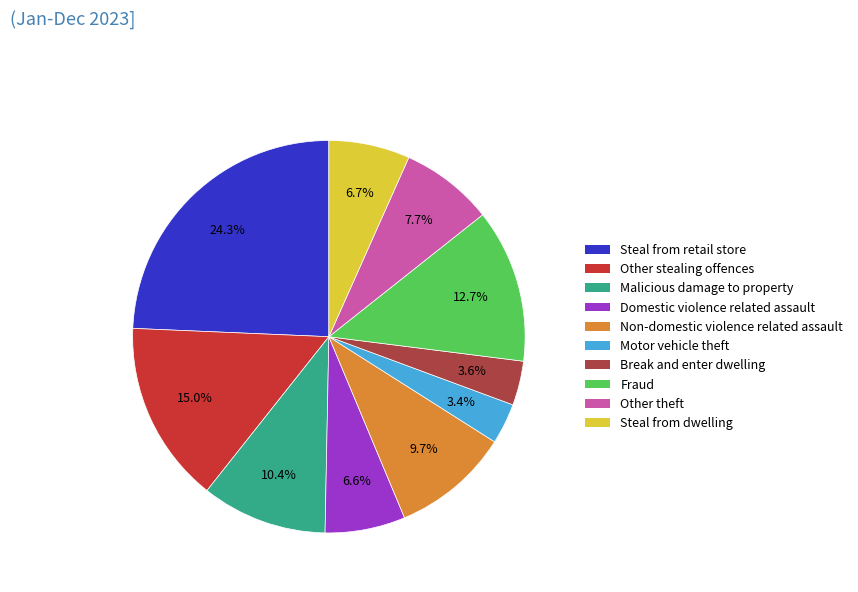

Is there any slice that represents more than half of the pie?

No